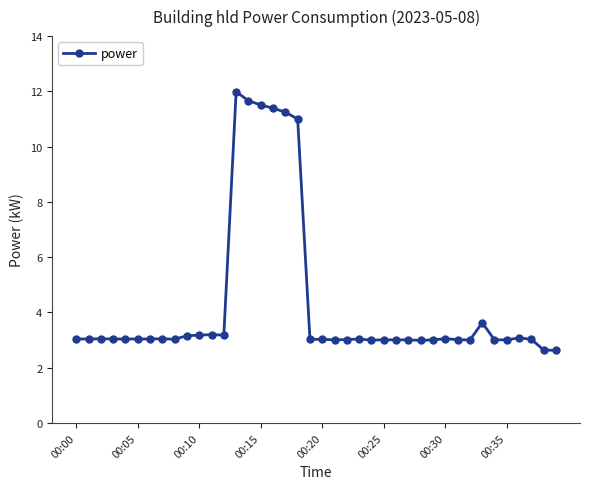

What is the value of the 5th point from the left?

3.0